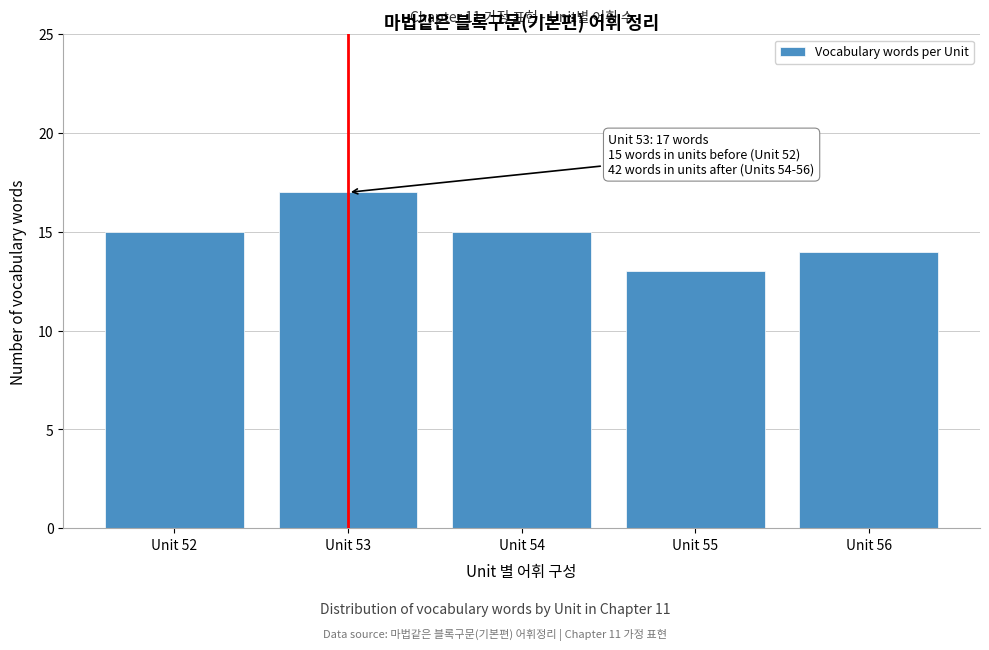

Reading left to right, extract all data points from this chart.

Unit 52=15	Unit 53=17	Unit 54=15	Unit 55=13	Unit 56=14